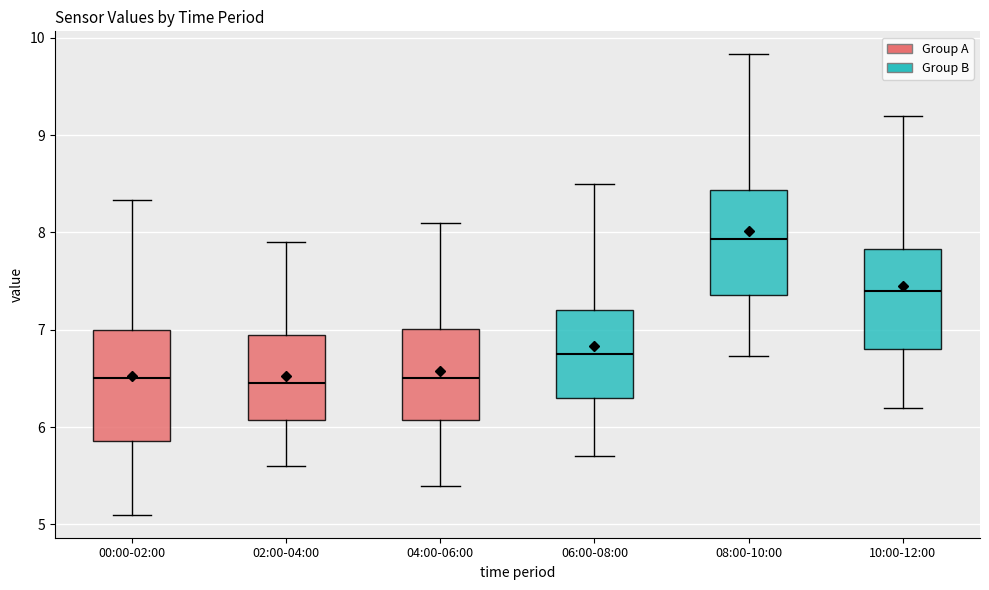

Reading left to right, transcribe this box plot: for each box, give where its median line is, the range the box spans, and where its two whiskers end, as read against the y-axis. The values are not printed on the chart, so give them approximately, as read against the axis.

00:00-02:00: median 6.5, box 5.9 to 7.0, whiskers 5.1 to 8.3
02:00-04:00: median 6.5, box 6.1 to 7.0, whiskers 5.6 to 7.9
04:00-06:00: median 6.5, box 6.1 to 7.0, whiskers 5.4 to 8.1
06:00-08:00: median 6.8, box 6.3 to 7.2, whiskers 5.7 to 8.5
08:00-10:00: median 7.9, box 7.4 to 8.4, whiskers 6.7 to 9.8
10:00-12:00: median 7.4, box 6.8 to 7.8, whiskers 6.2 to 9.2